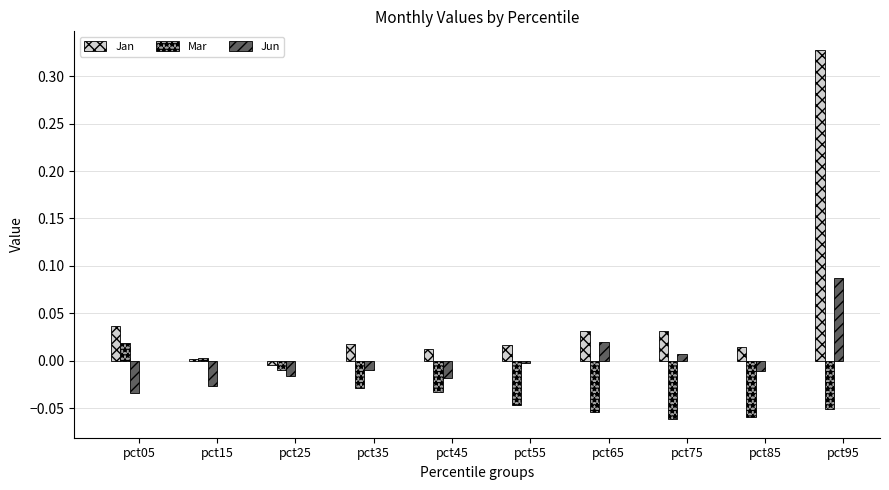

What is the sum of all Jan values?

0.5